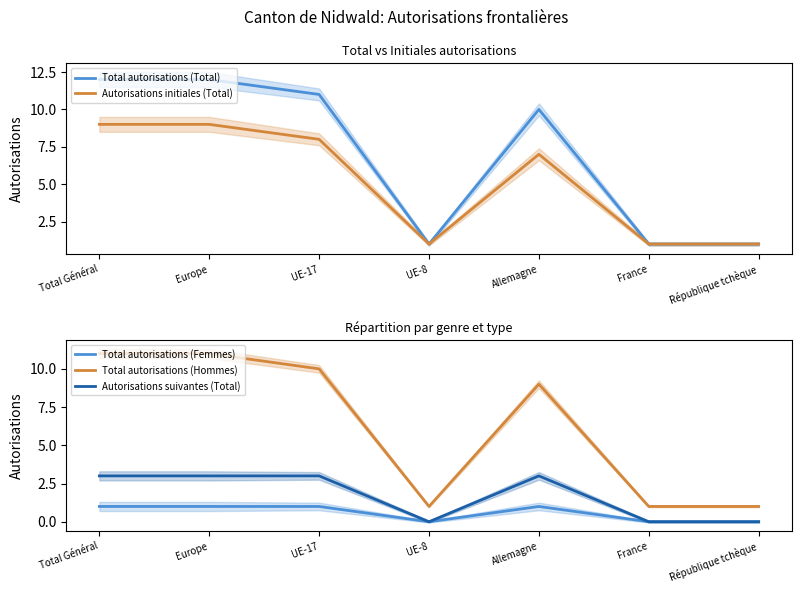

Reading right to left, what are all the values shown in this chart?

Total autorisations (Total): 1	1	10	1	11	12	12
Autorisations initiales (Total): 1	1	7	1	8	9	9
Total autorisations (Femmes): 0	0	1	0	1	1	1
Total autorisations (Hommes): 1	1	9	1	10	11	11
Autorisations suivantes (Total): 0	0	3	0	3	3	3